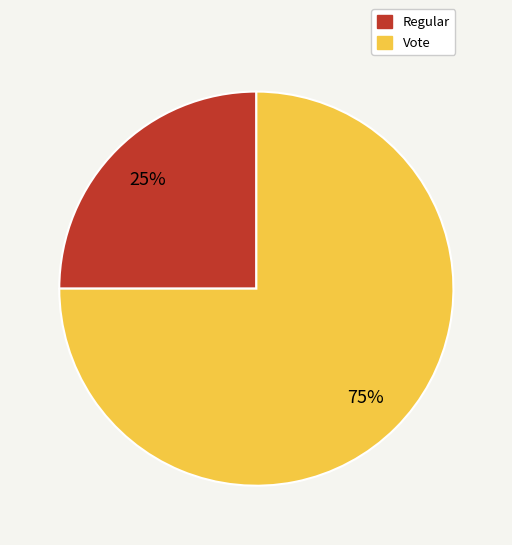

Which slice is the largest?

Vote